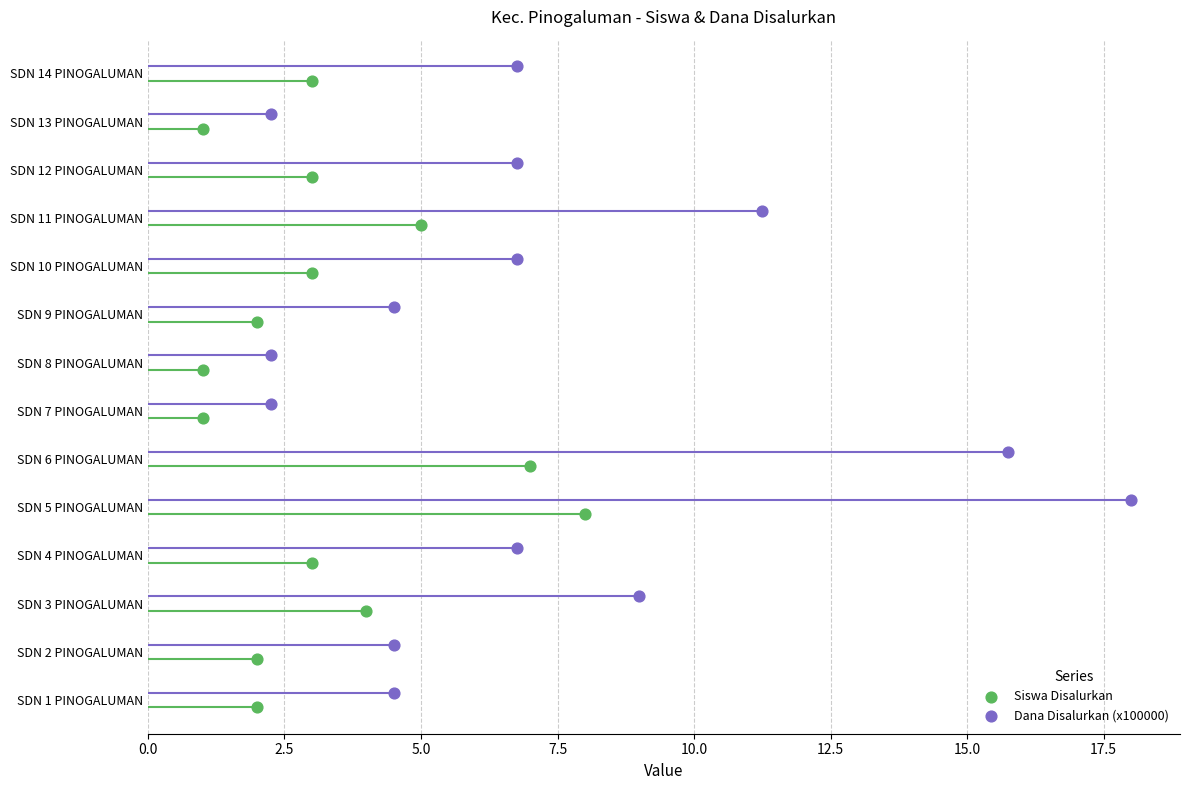

What are all the series names shown in the legend?

Siswa Disalurkan, Dana Disalurkan (x100000)